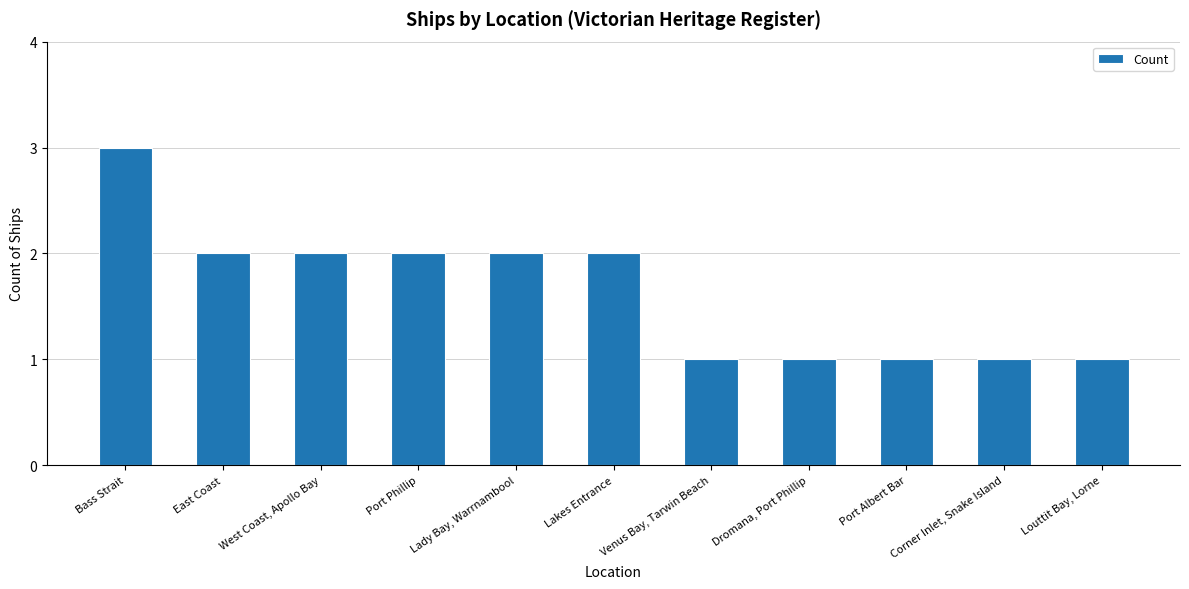

What is the average value?

2